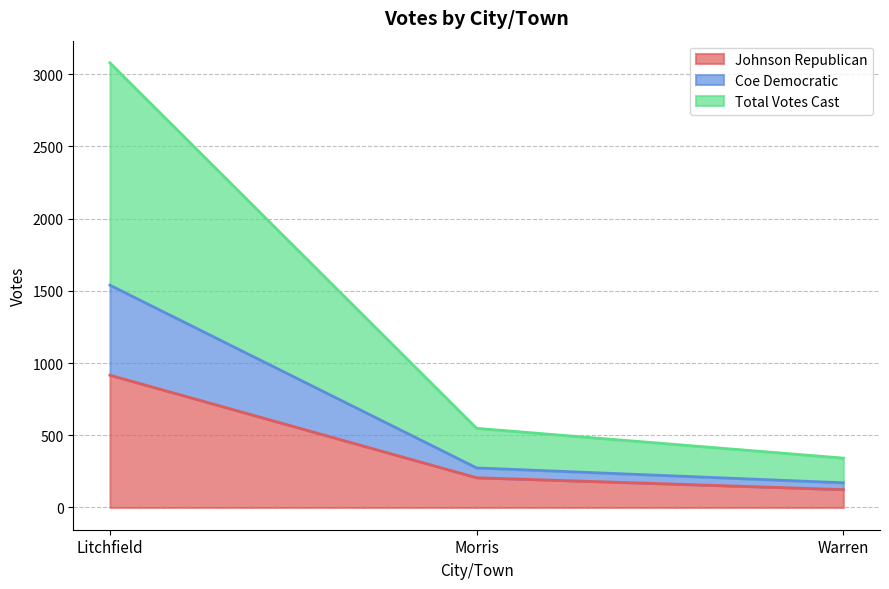

What position from the left is Morris?

2